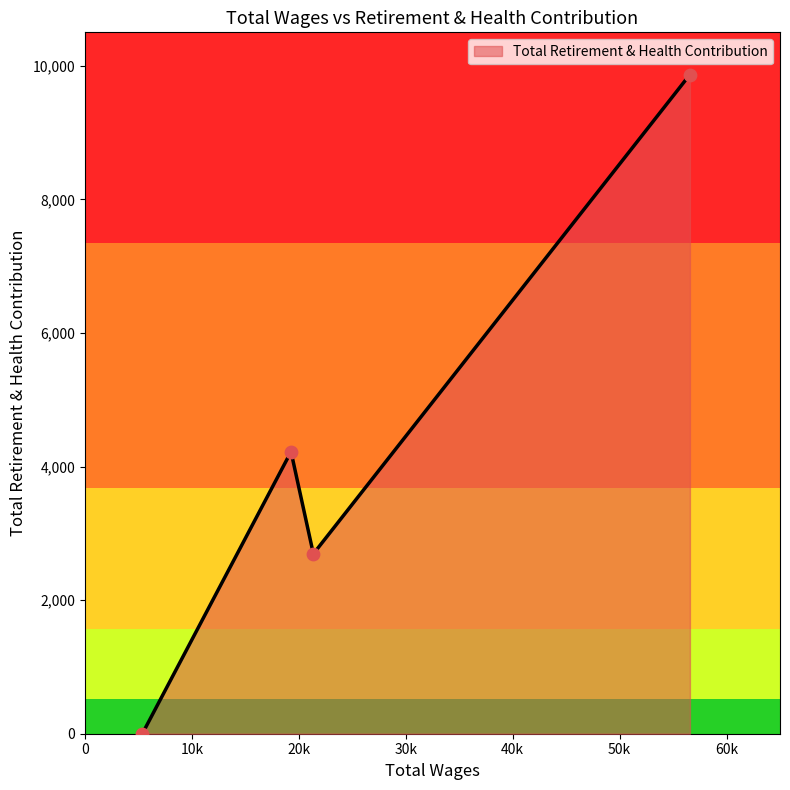

What is the difference between the second highest and minimum values?

4222